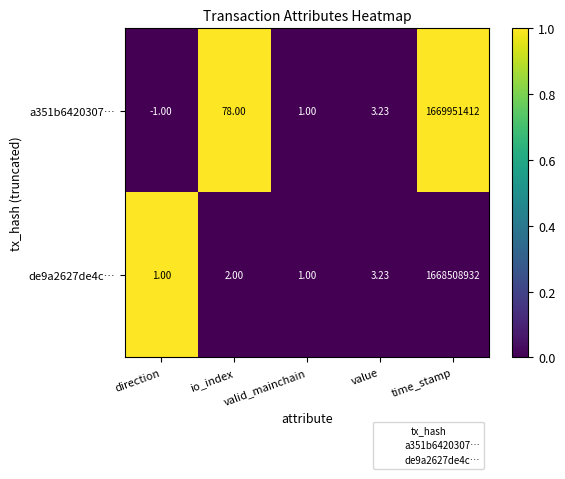

Which series has the widest spread of values?

a351b6420307…